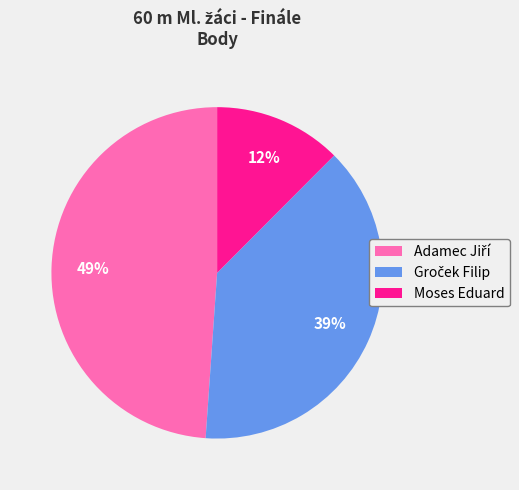

The Moses Eduard slice represents 27% of the pie. True or false?

False